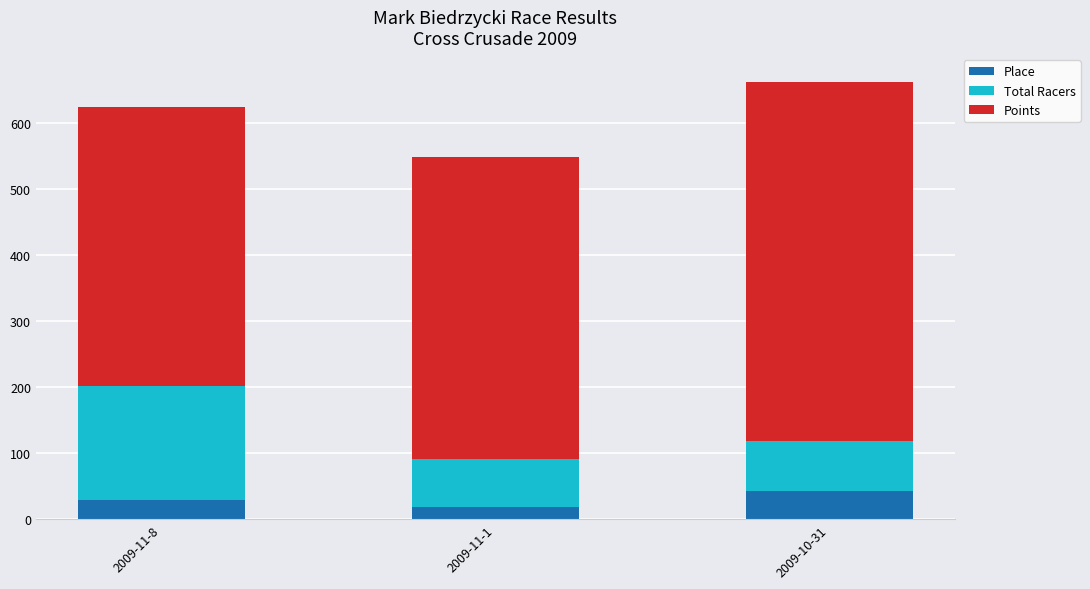

What is the value of the Place bar at the 2nd from the left?

19.0